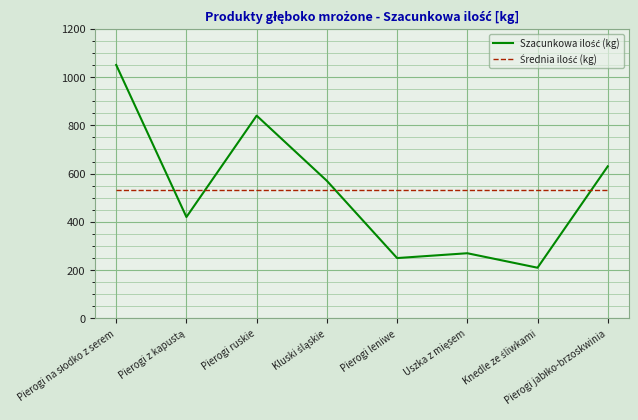

What is the minimum value shown in the chart?

210